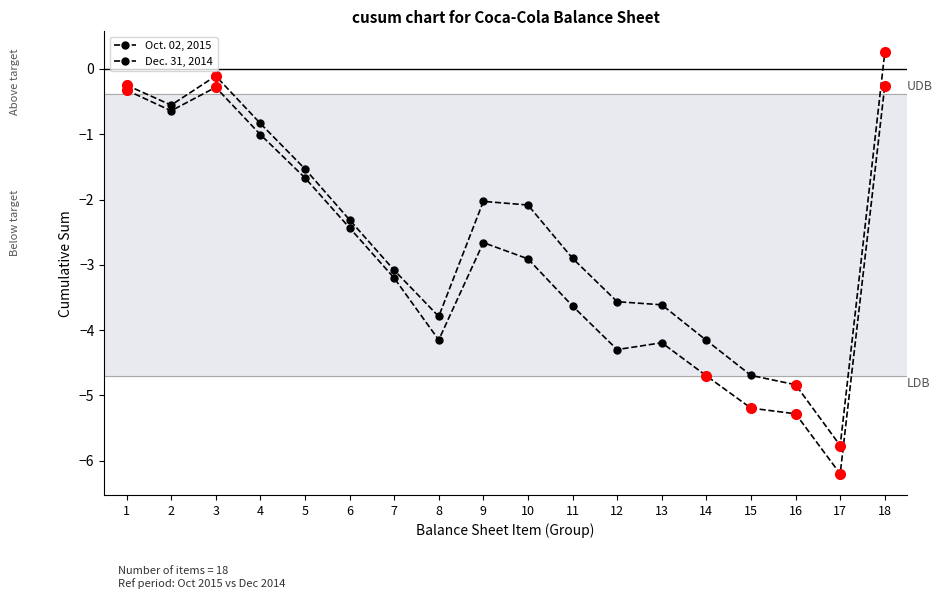

Count the number of categories in the chart.

18